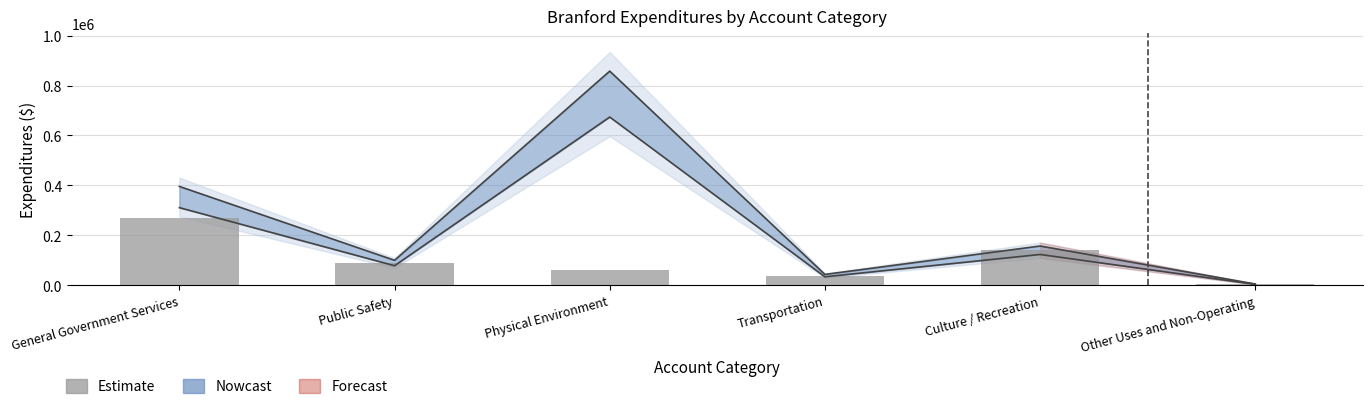

What is the smallest value displayed?

5137